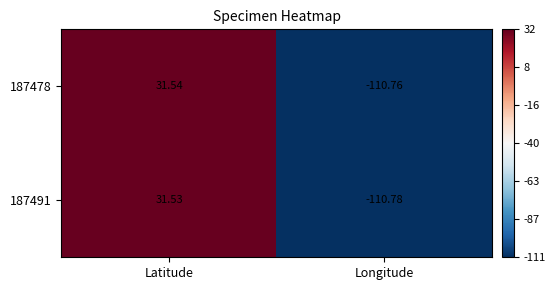

How many values in the 187491 series exceed 31?

1